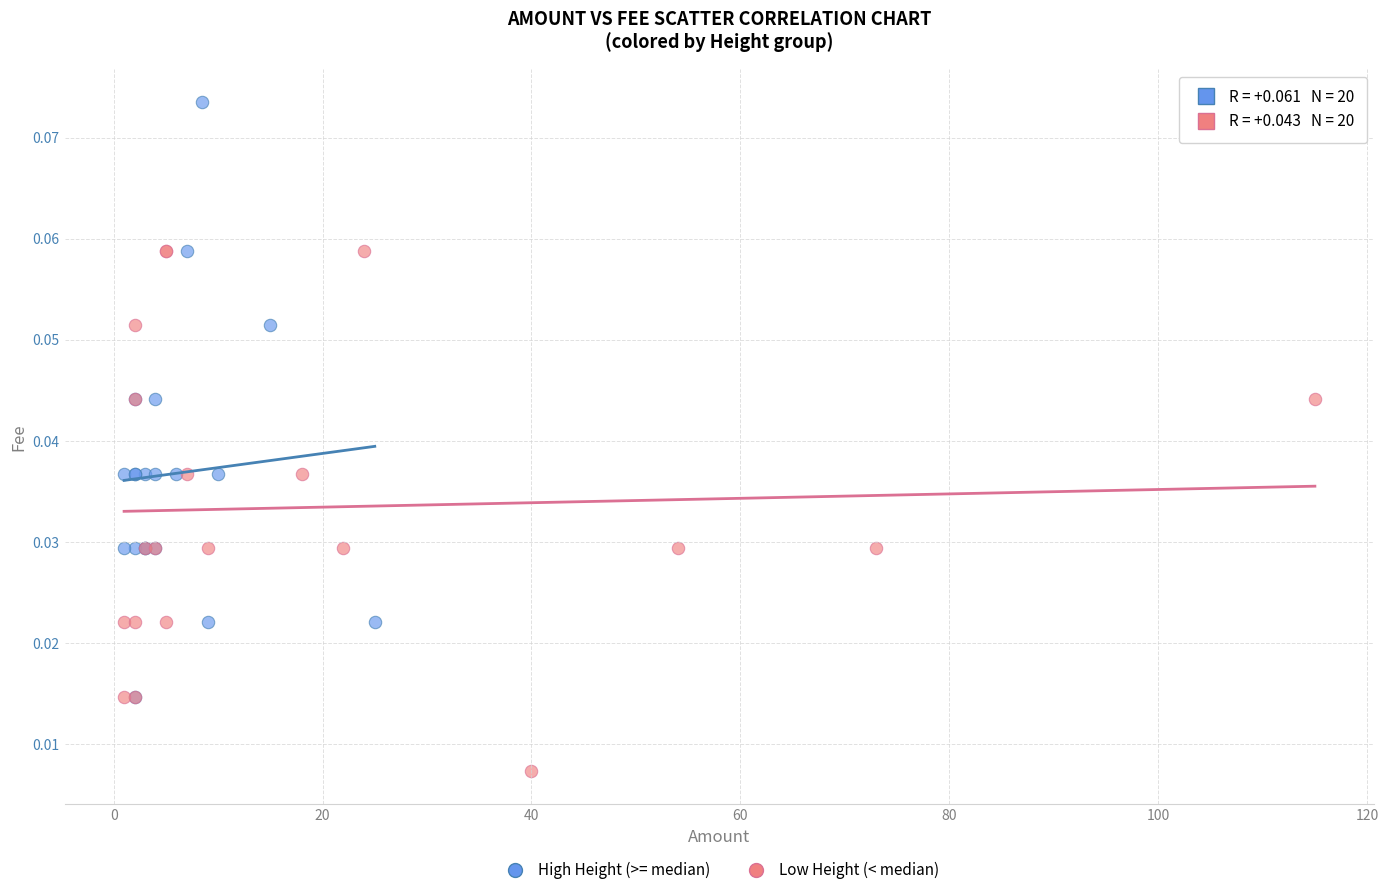

Which series reaches the minimum Y coordinate?

Low Height (< median)